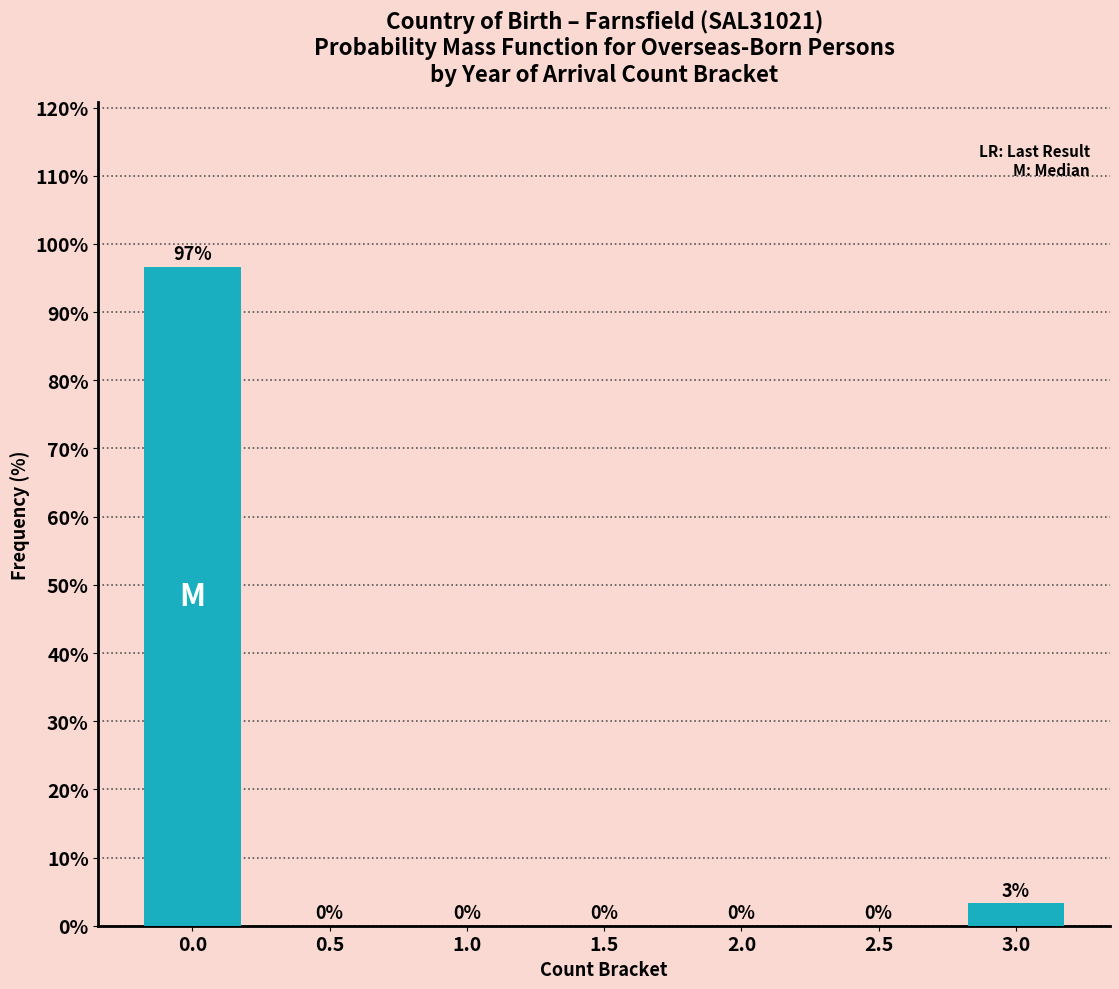

What is the sum of all values?

100.0